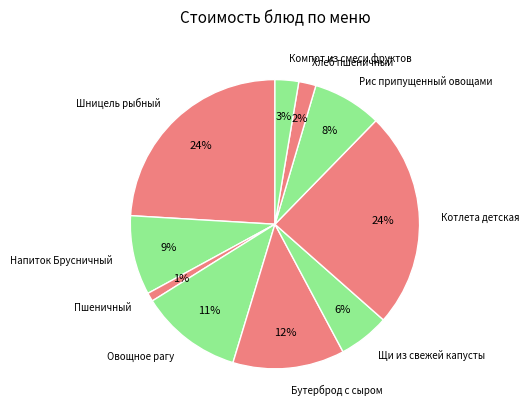

True or false: Овощное рагу accounts for 11% of the total.

True